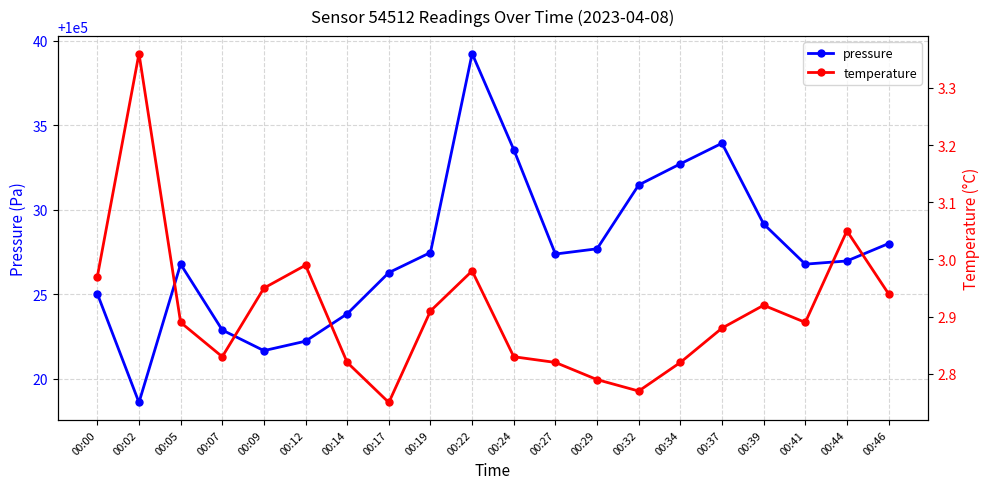

List the labels in order of pressure value, smallest first.

00:02, 00:09, 00:12, 00:07, 00:14, 00:00, 00:17, 00:05, 00:41, 00:44, 00:27, 00:19, 00:29, 00:46, 00:39, 00:32, 00:34, 00:24, 00:37, 00:22